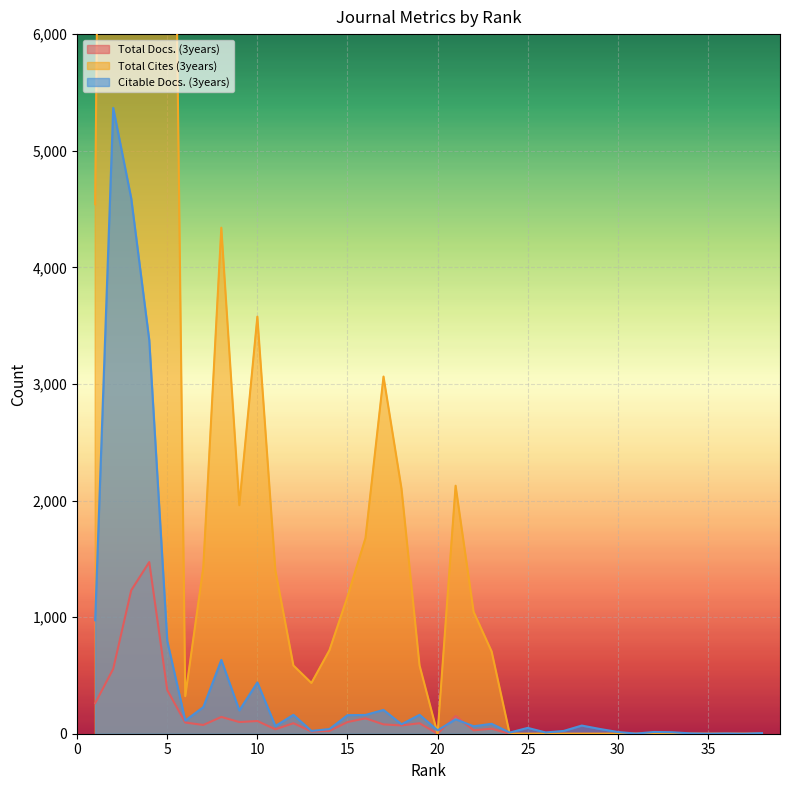

What is the spread (max minus min) of values at 11?

1363